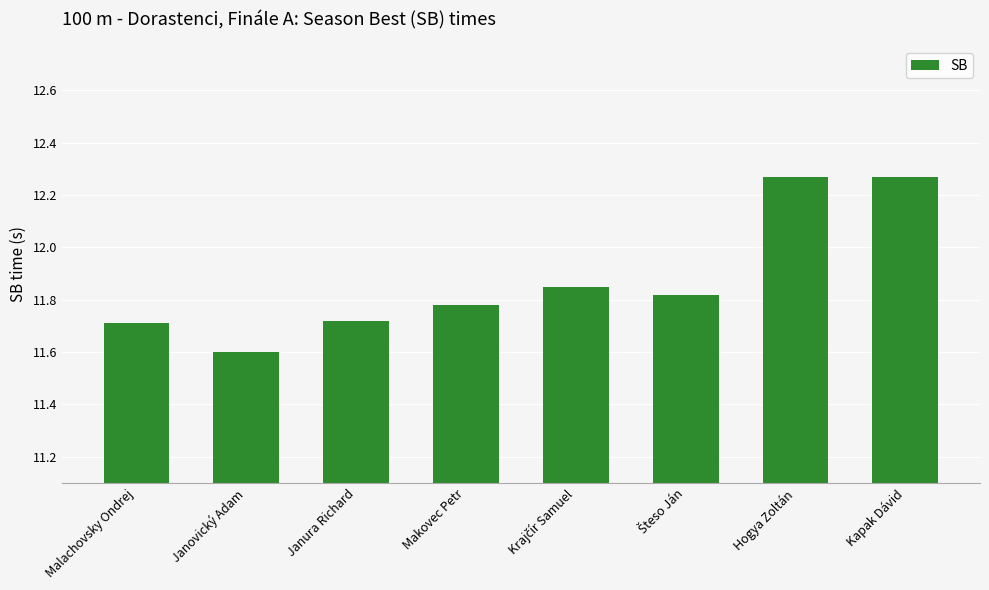

What is the label of the 7th bar from the right?

Janovický Adam